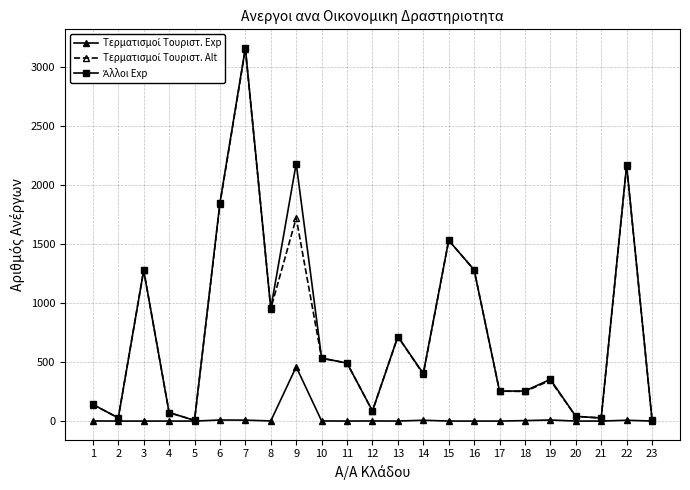

What is the maximum value shown in the chart?

3165